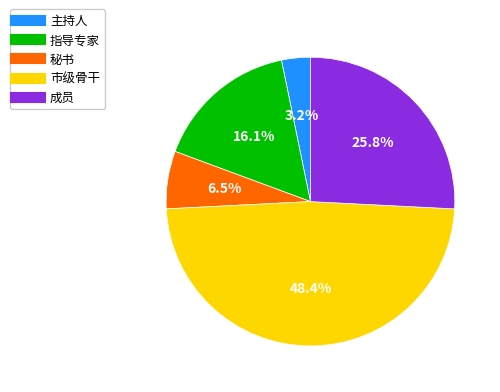

Which slice is the largest?

市级骨干